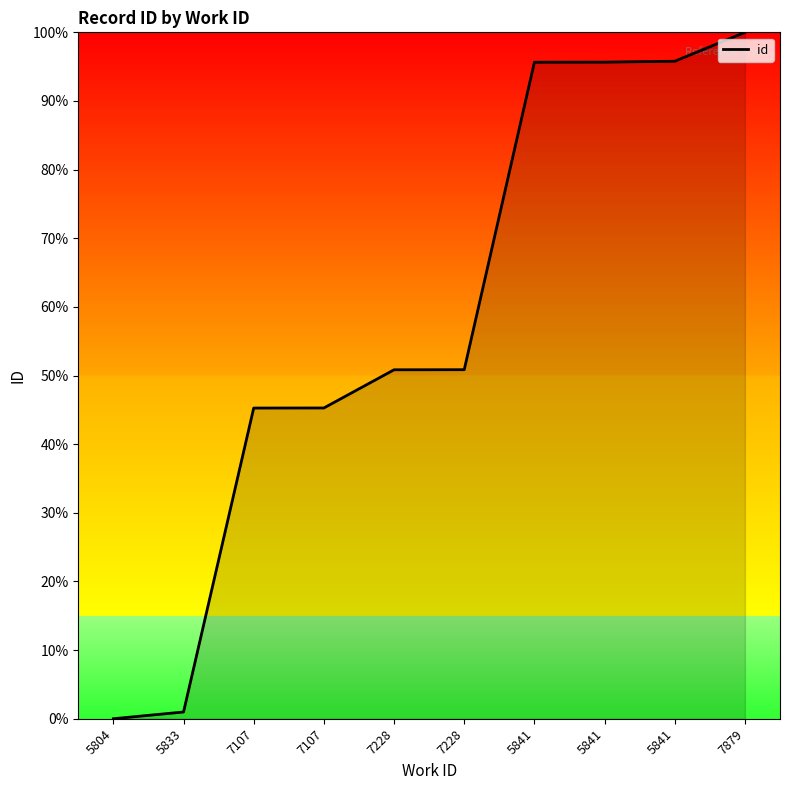

Does the chart display data point markers on the line(s)?

No